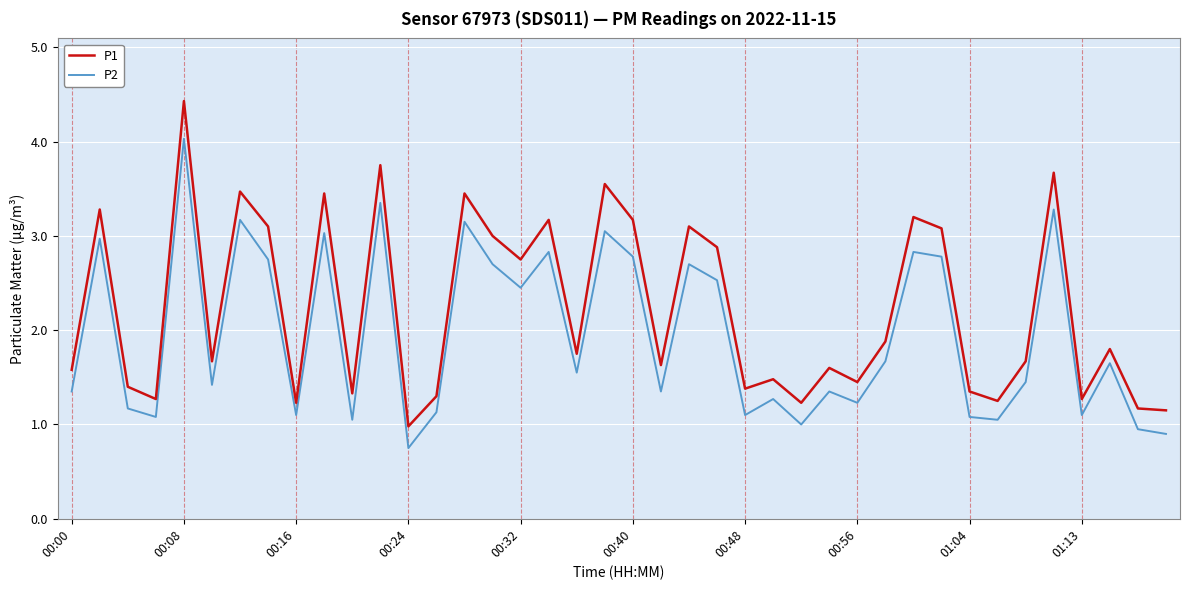

Which series has the widest spread of values?

P1